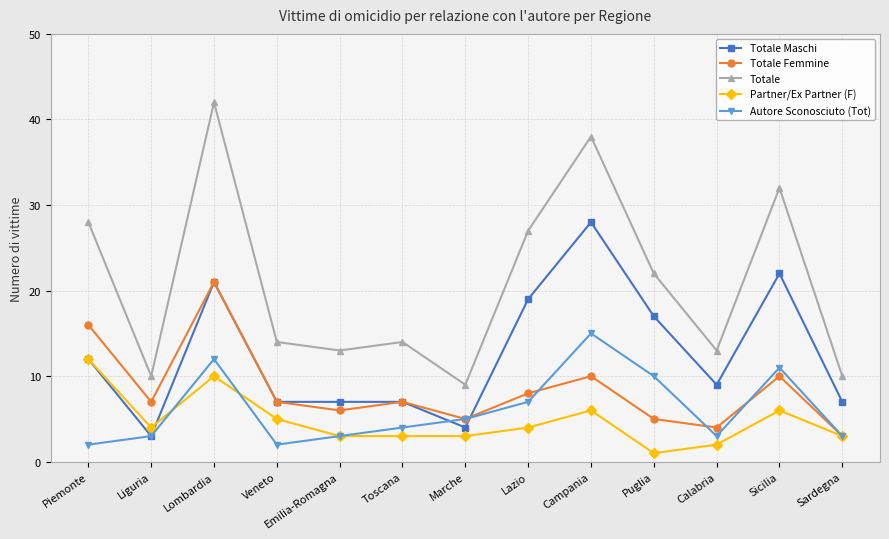

At which label is Autore Sconosciuto (Tot) closest to 8?

Lazio